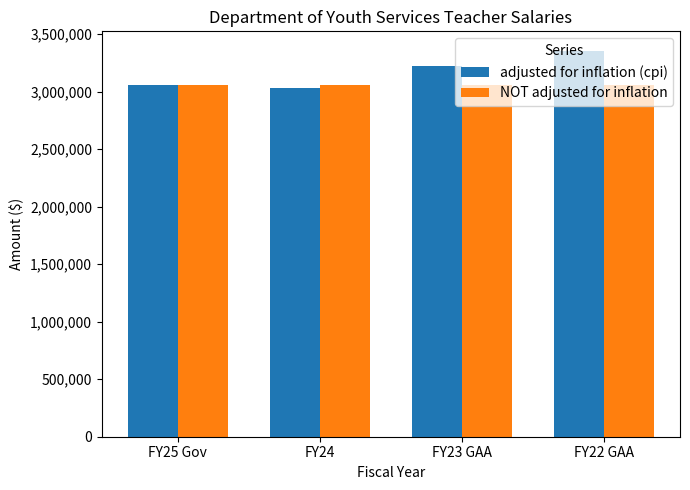

Is the value of adjusted for inflation (cpi) at FY23 GAA greater than the value of NOT adjusted for inflation at FY22 GAA?

Yes